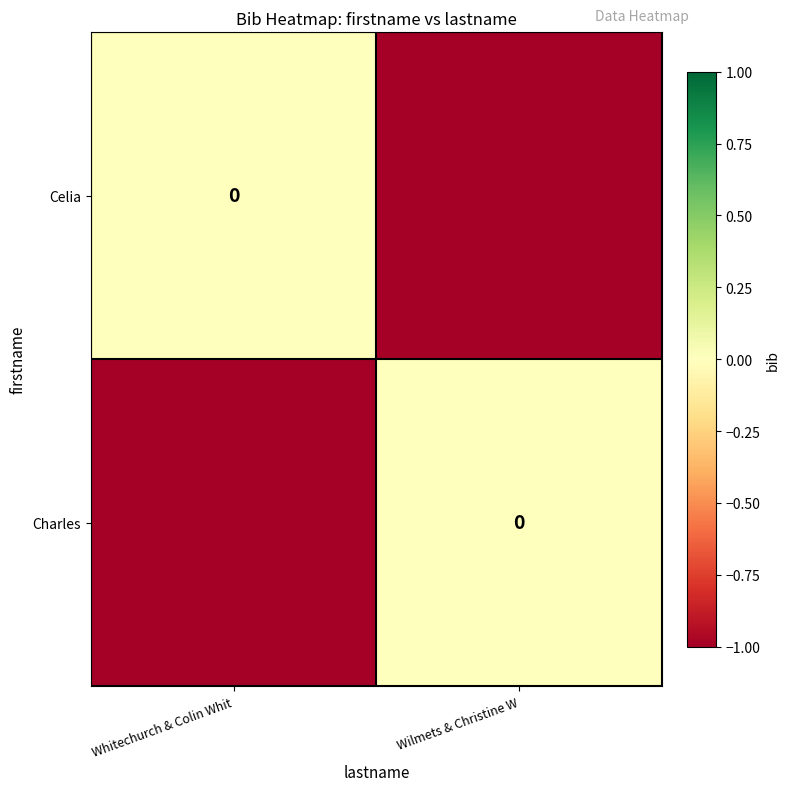

What is the minimum value shown in the chart?

-1